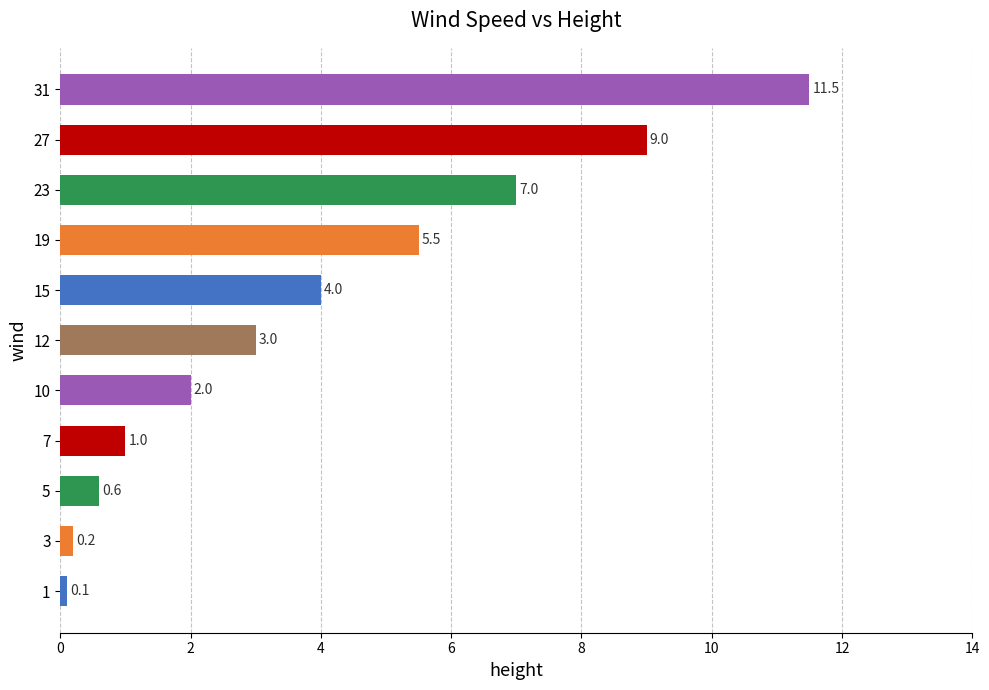

Rank the categories by value from lowest to highest.

1, 3, 5, 7, 10, 12, 15, 19, 23, 27, 31